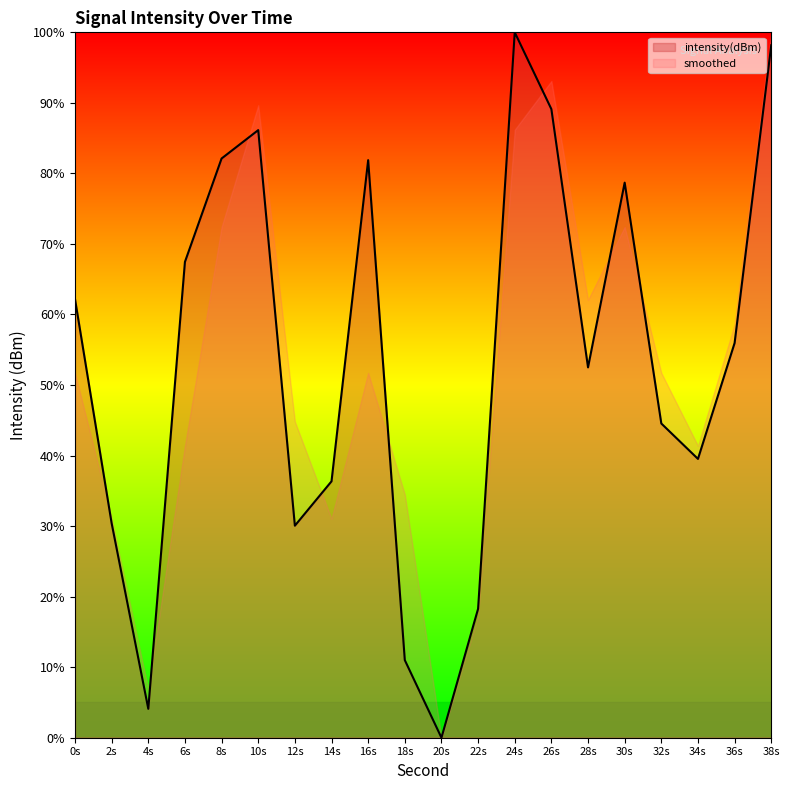

The smoothed series shows 29.2 at 24s. True or false?

False